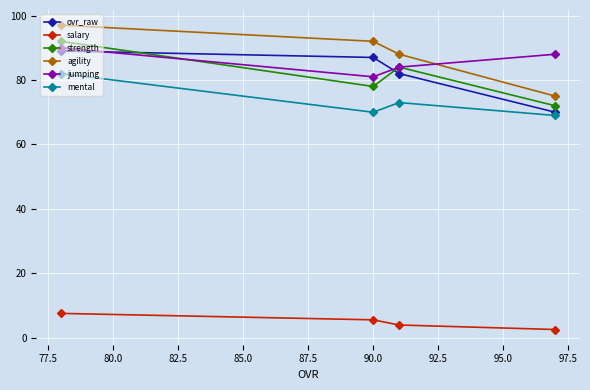

What is the average value of the salary series?

5.0